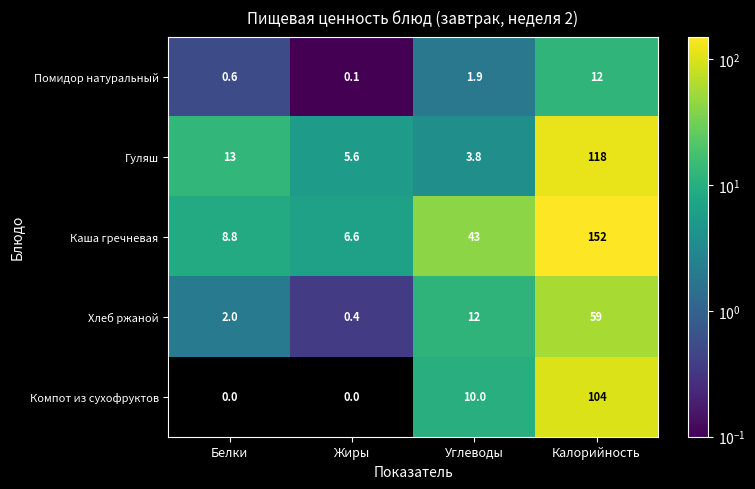

At Калорийность, list the series in order from smallest to largest.

Помидор натуральный, Хлеб ржаной, Компот из сухофруктов, Гуляш, Каша гречневая